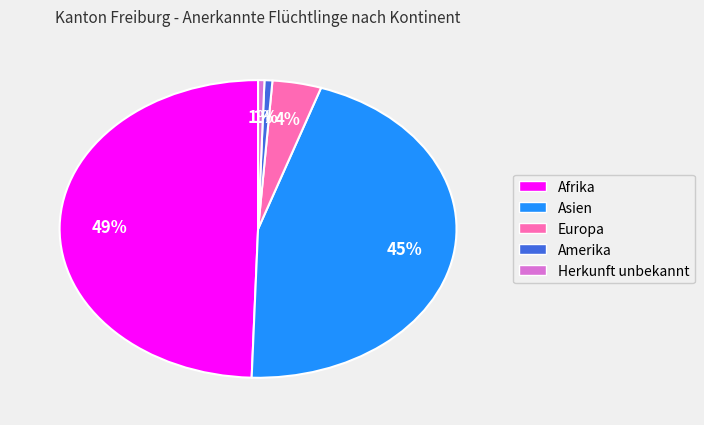

Which has a higher value, Europa or Afrika?

Afrika